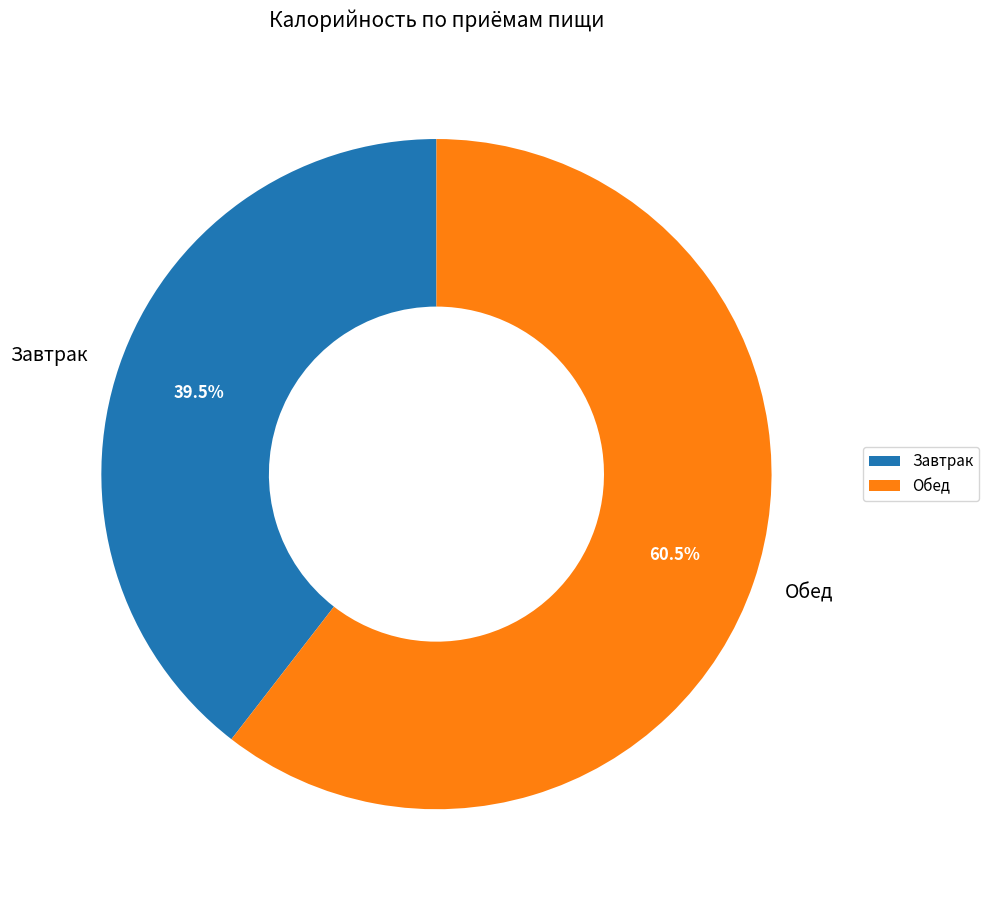

To the nearest percent, what is the average slice percentage?

50%